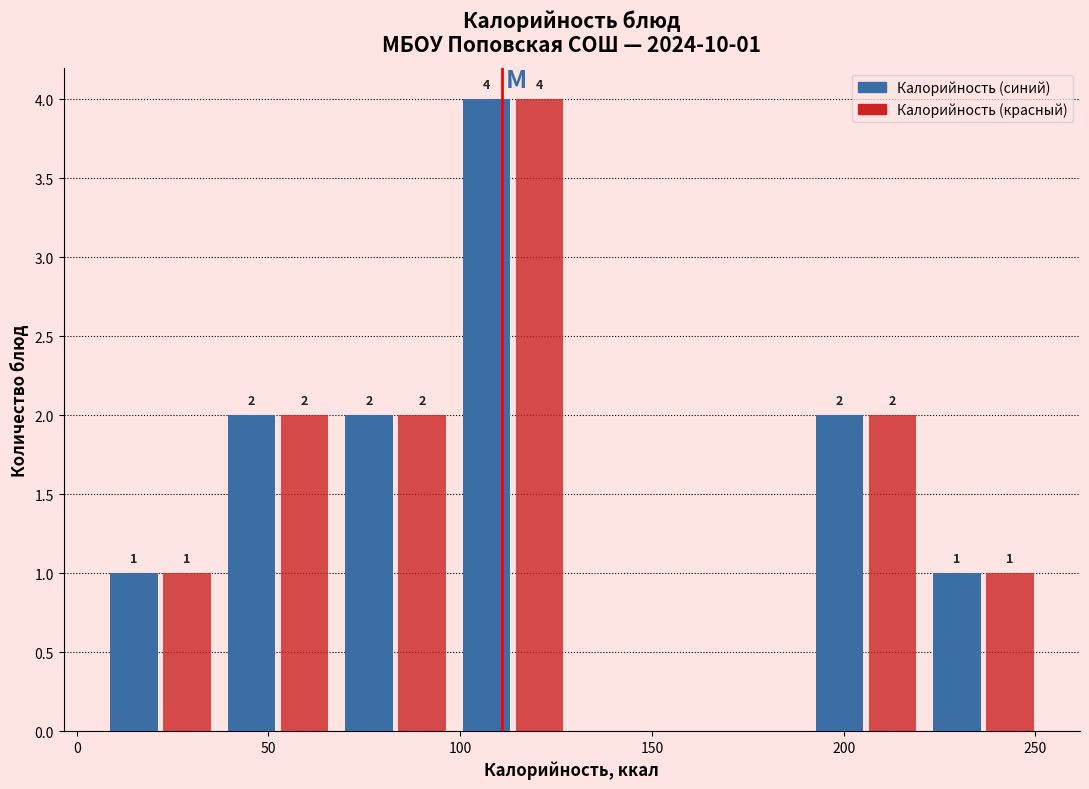

In the Калорийность (синий) series, which range on the x-axis has the tallest bar?

100 to 130